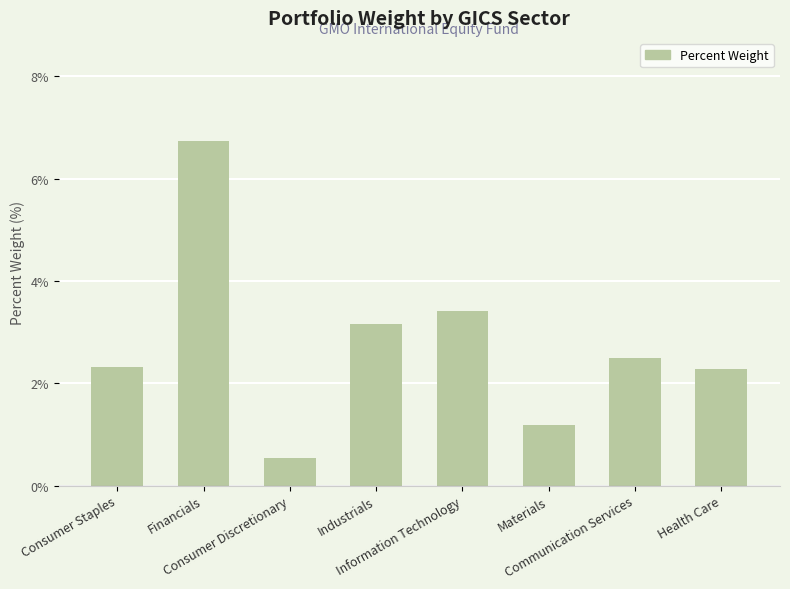

Is it true that the value at Consumer Discretionary is 0.5?

True